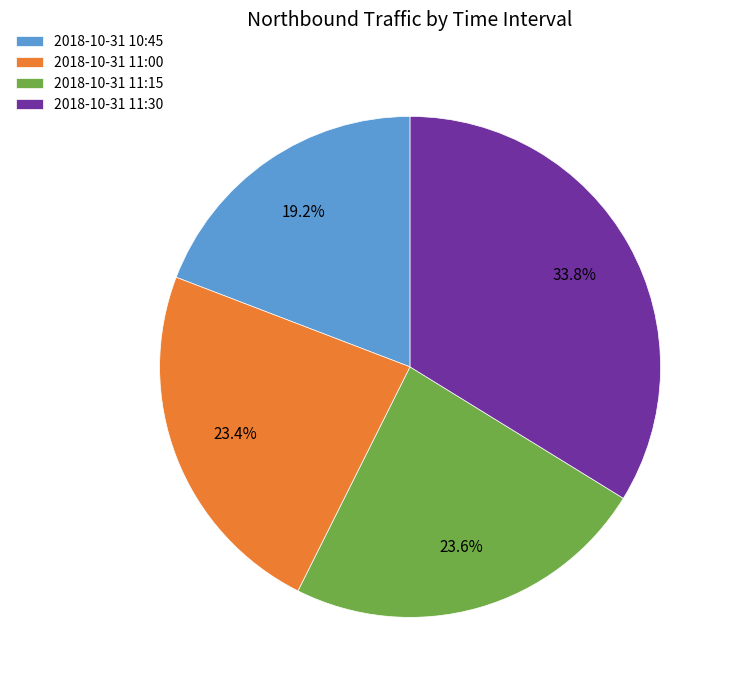

Is it true that 2018-10-31 10:45 is 19% of the pie?

True